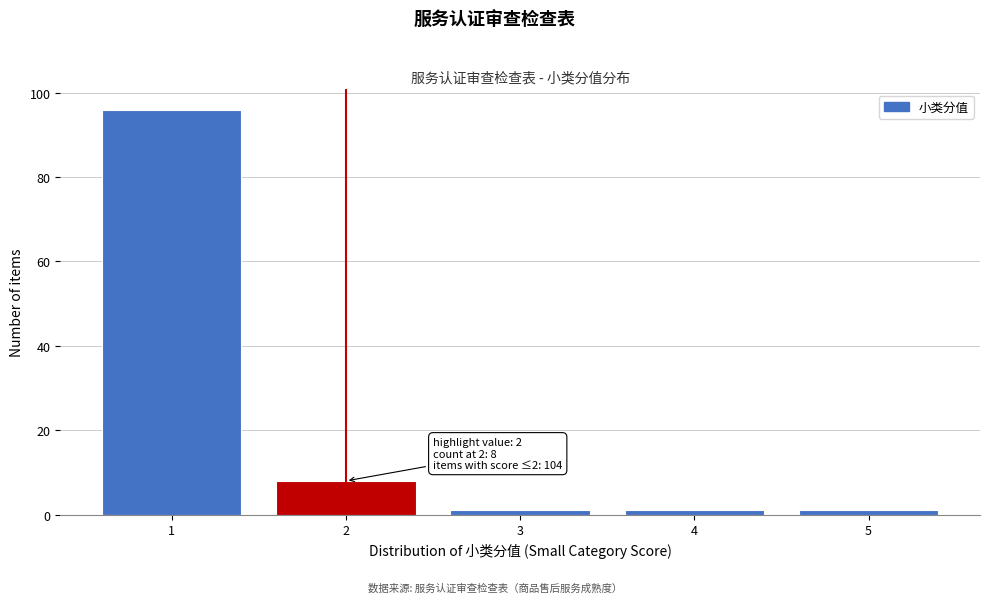

Reading left to right, what are all the values shown in this chart?

1=96	2=8	3=1	4=1	5=1